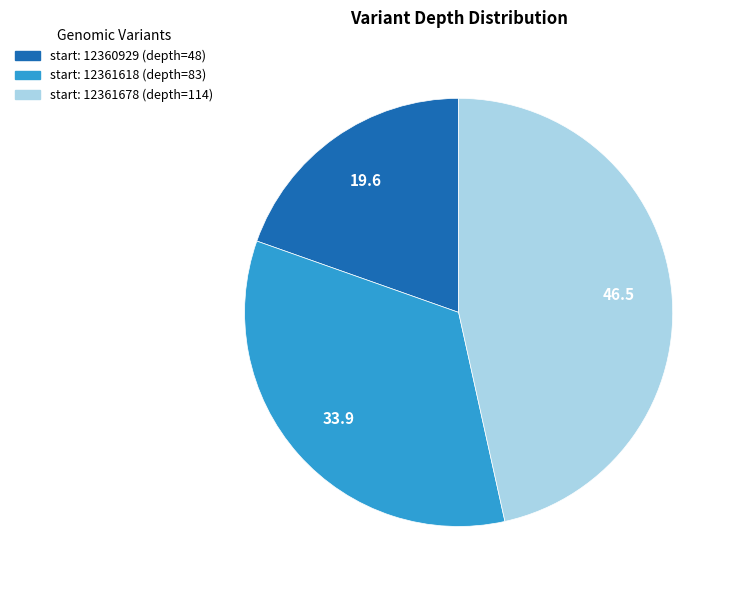

Does any single category account for the majority?

No